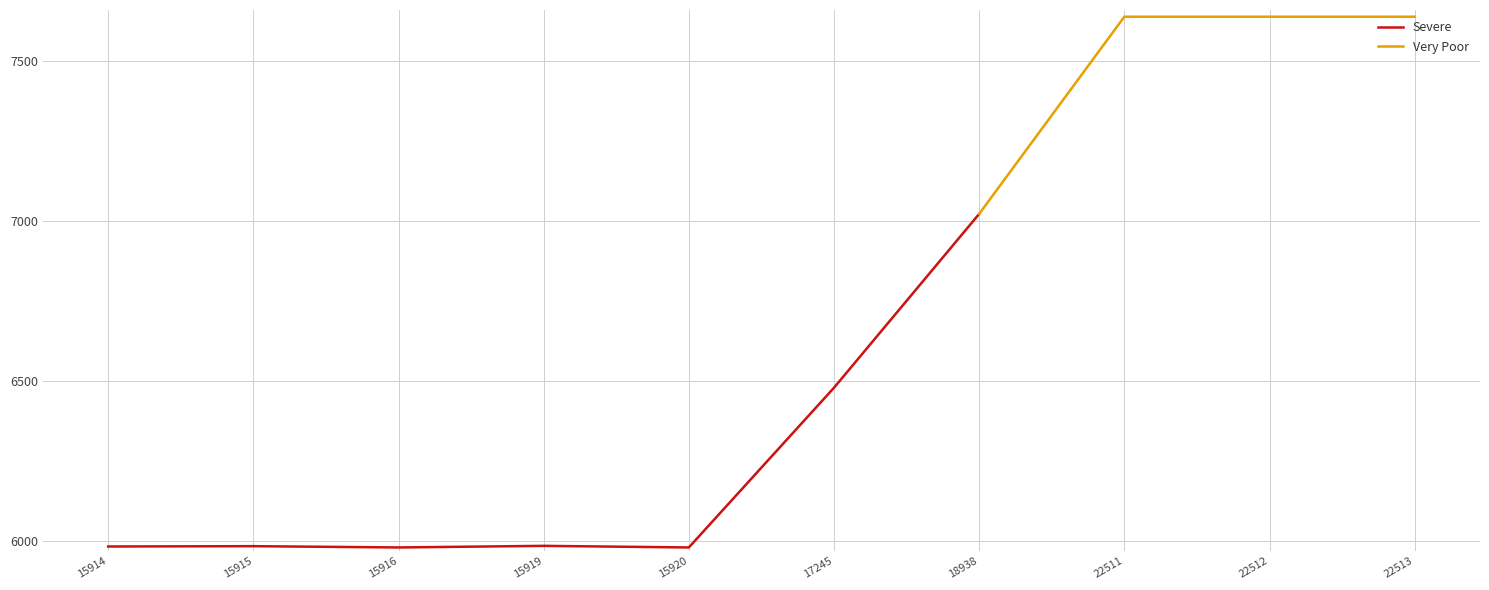

Which label corresponds to the largest value in the chart?

22511